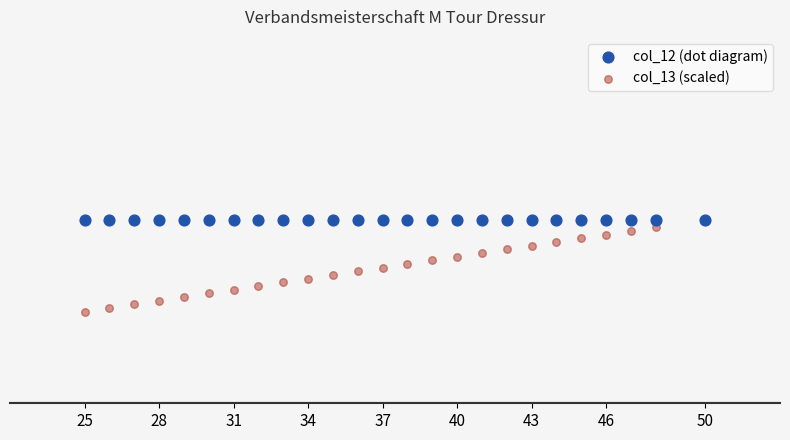

What are all the series names shown in the legend?

col_12 (dot diagram), col_13 (scaled)